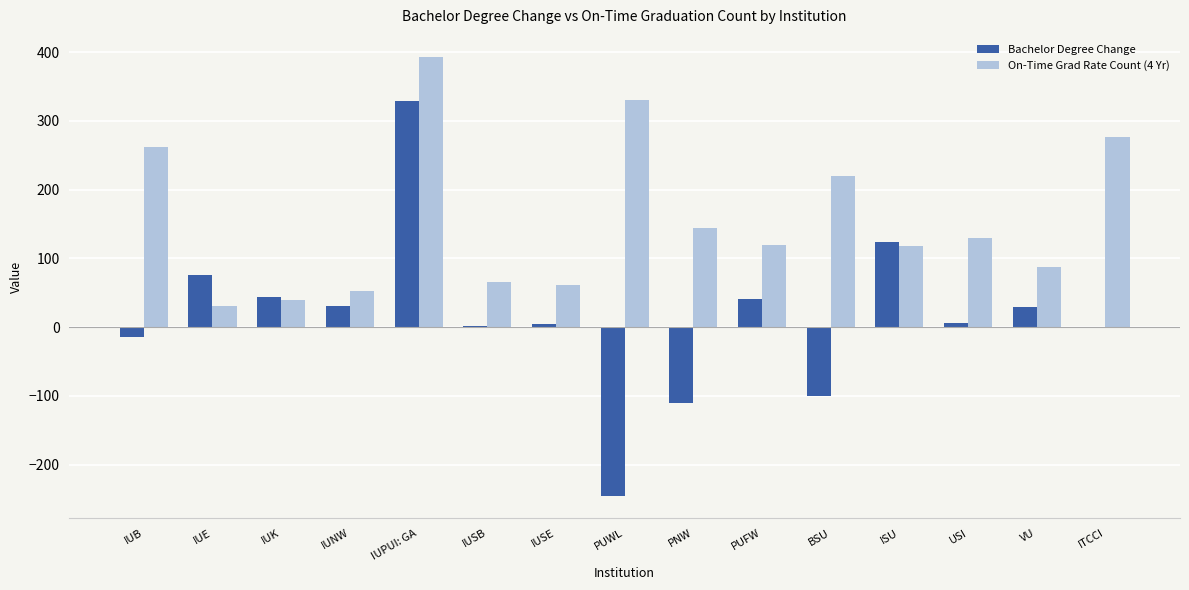

What is the total value across all series at IUPUI: GA?

722